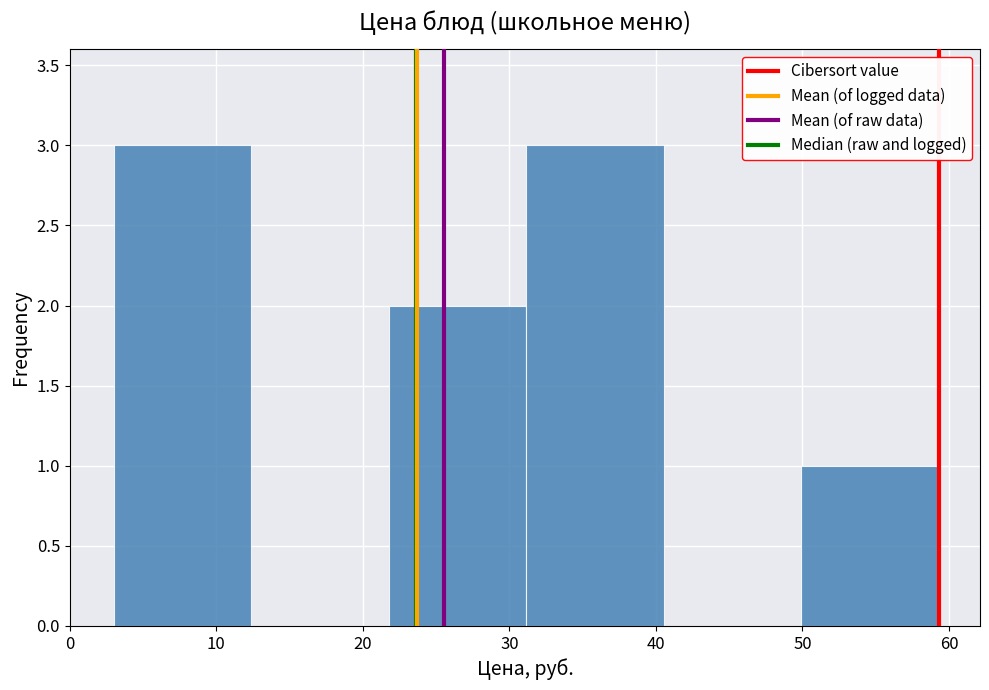

How tall is the bar that spans 50 to 59 on the x-axis? Neither the bar edges nor the heights are printed on the chart, so give them approximately, as read against the axes.

1